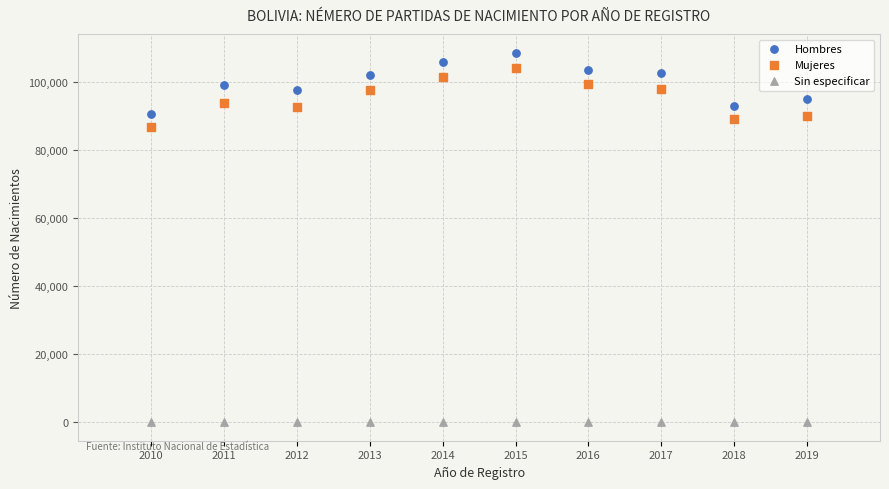

Which series reaches the minimum Y coordinate?

Sin especificar